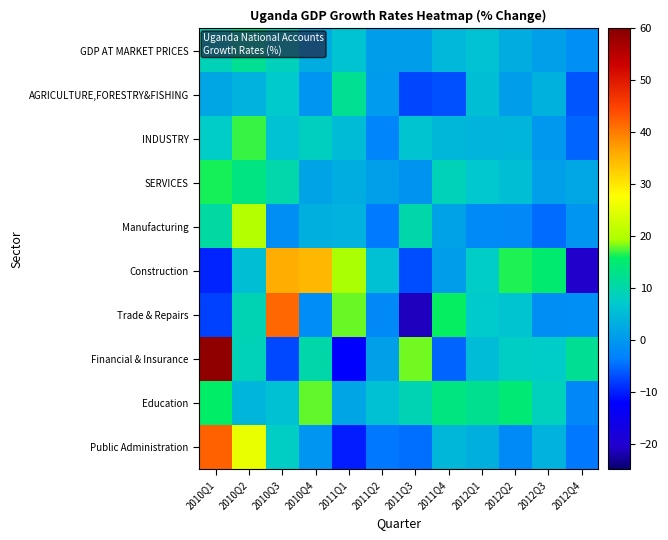

How many data points does each series have?

12